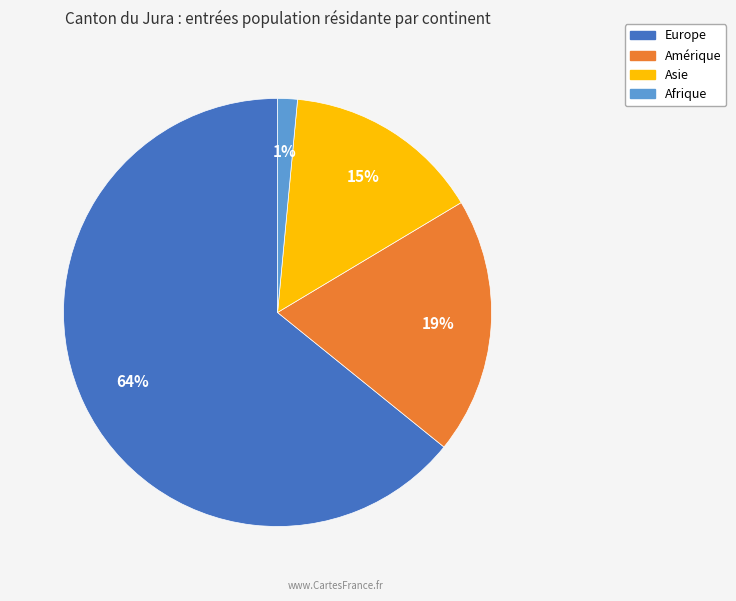

Do Amérique and Europe together represent more than half of the pie?

Yes